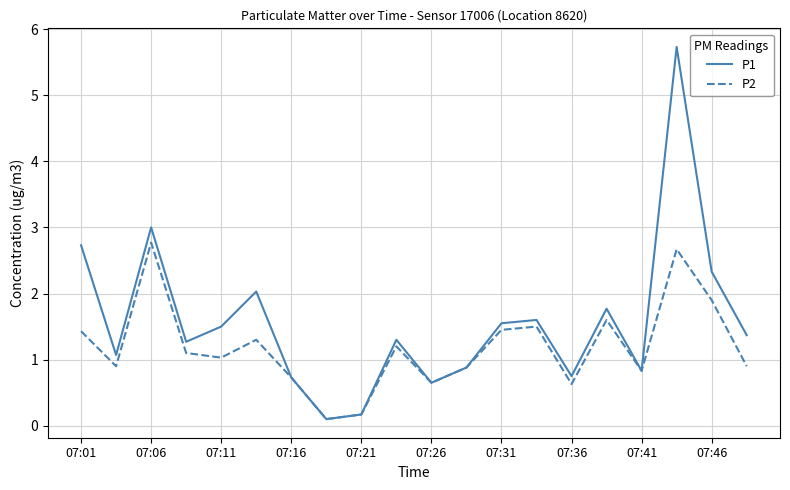

Which series has the widest spread of values?

P1